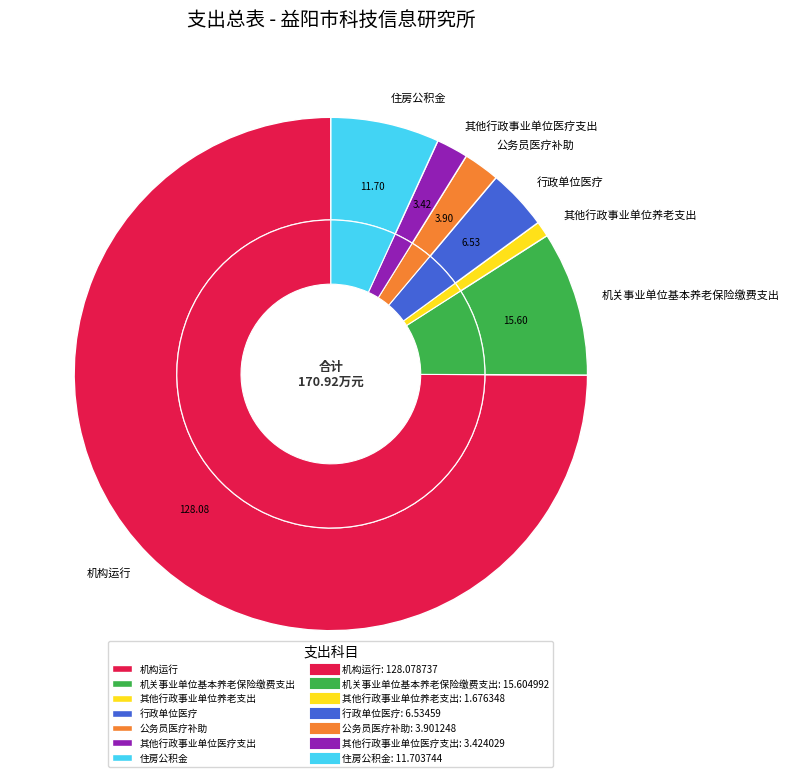

To the nearest percent, what is the difference between the largest and smallest slice percentages?

74%